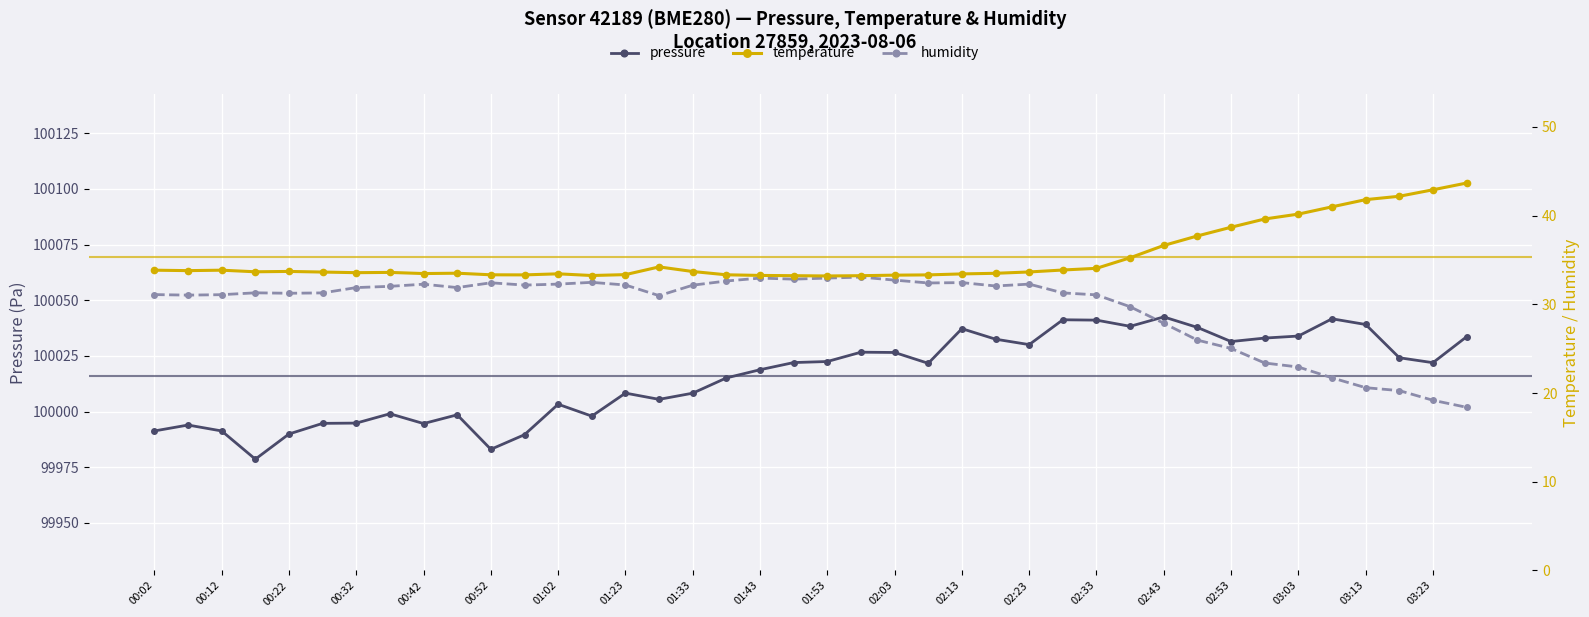

Rank the series by their maximum value, from highest to lowest.

pressure, temperature, humidity